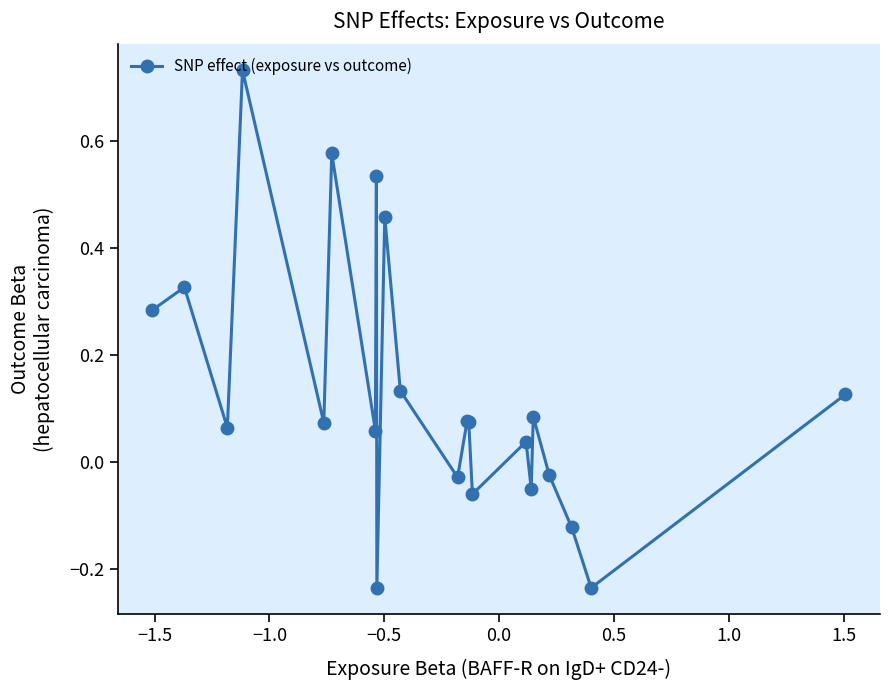

How many lines are shown in the chart?

1